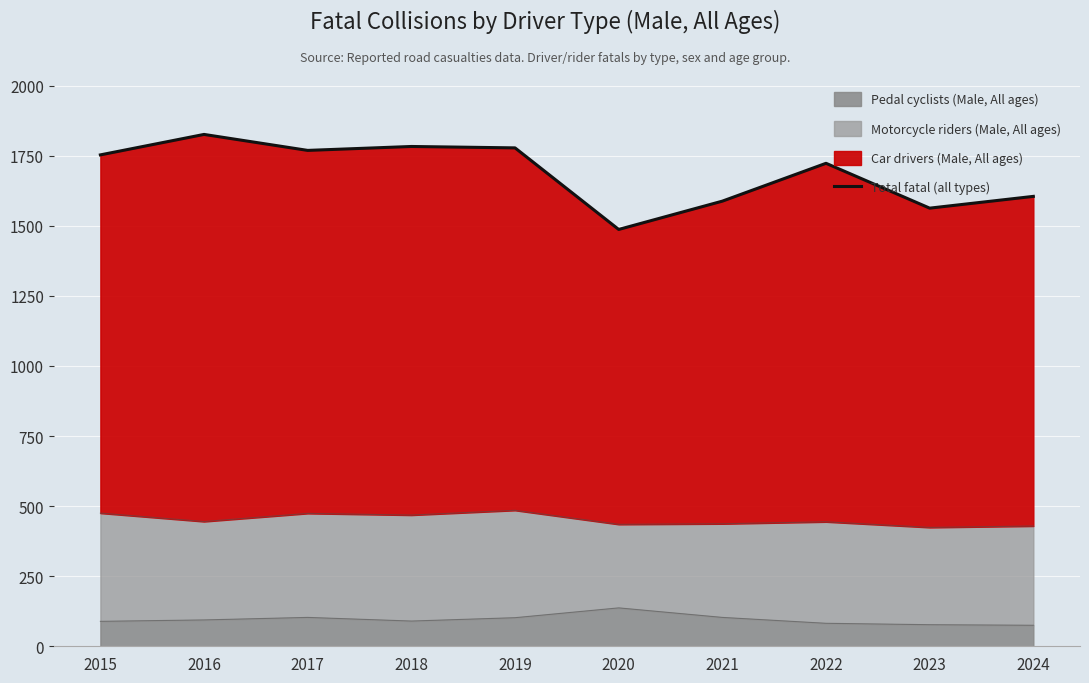

Rank the categories by value from highest to lowest.

2016, 2018, 2019, 2017, 2015, 2022, 2024, 2021, 2023, 2020